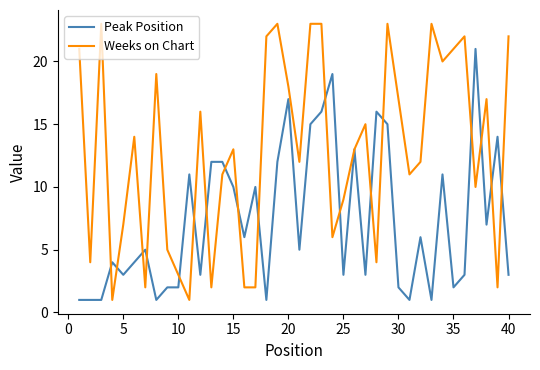

What is the maximum value shown in the chart?

23